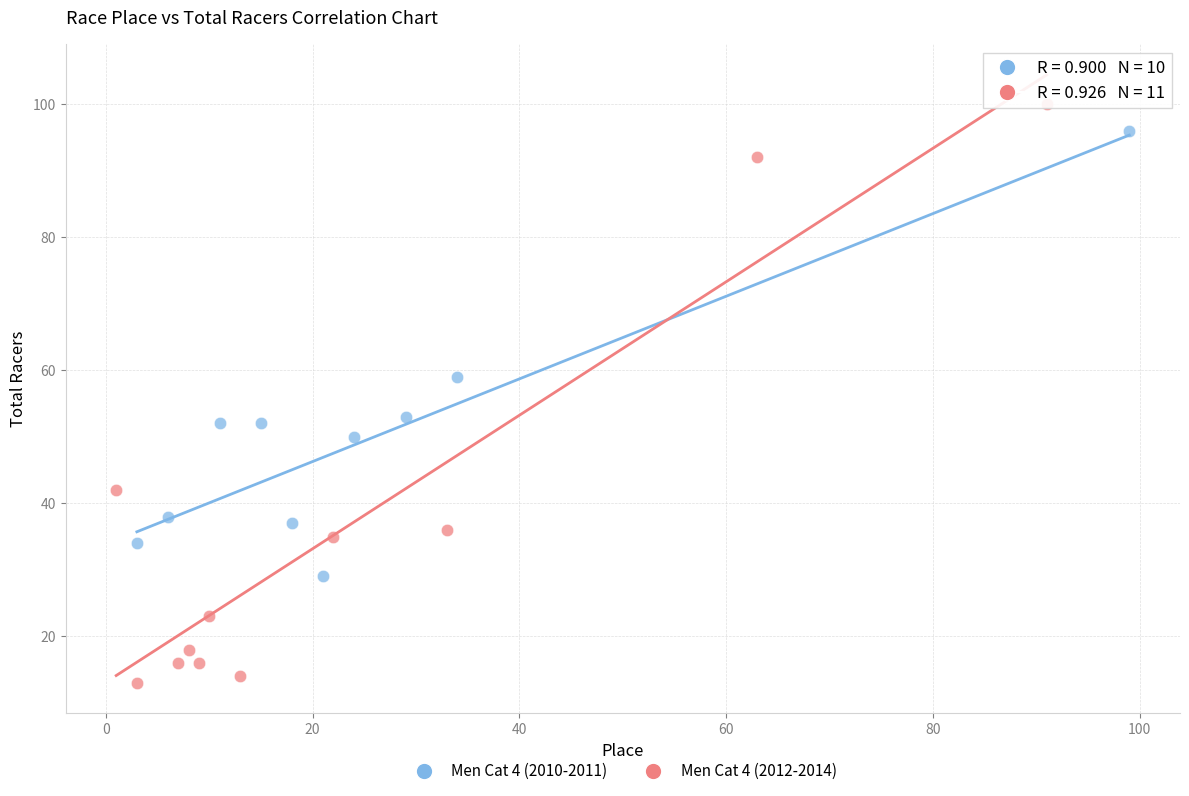

Which series contains the highest Y value?

Men Cat 4 (2012-2014)